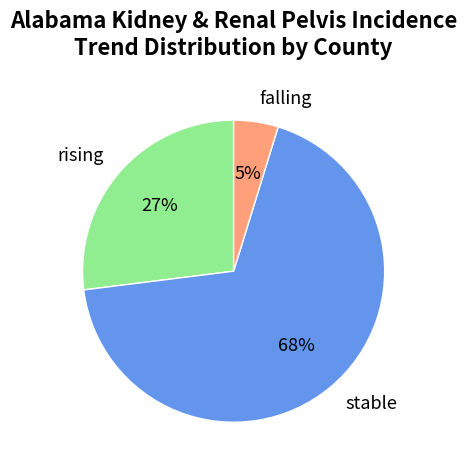

What is the smallest slice in the pie chart?

falling